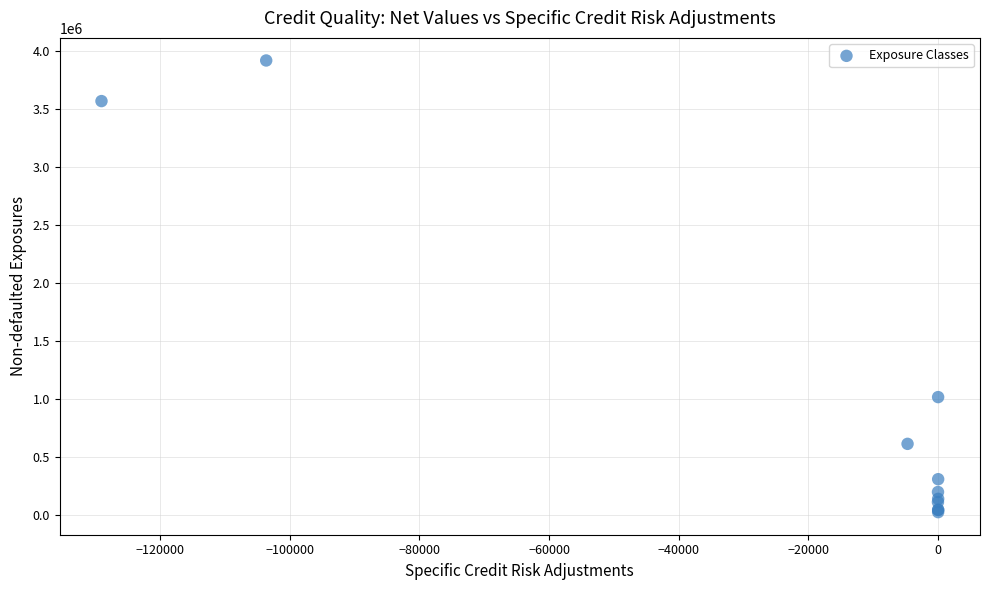

What Y value in the scatter plot is closest to 1973939?

1019574.3